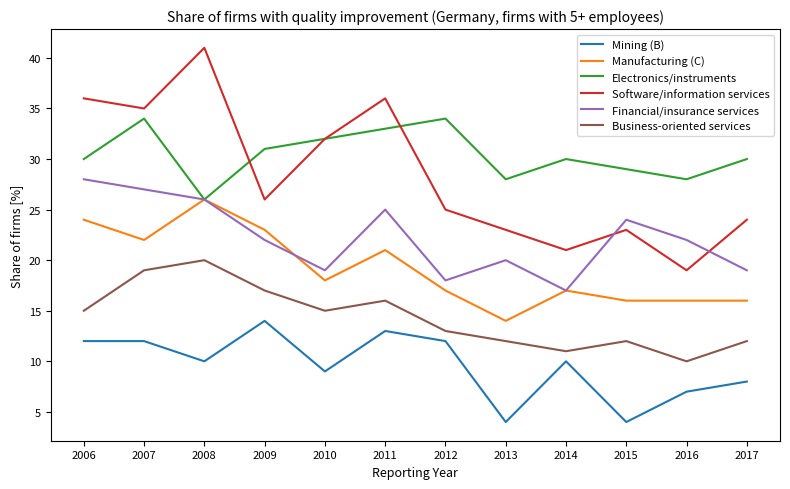

Is the value of Financial/insurance services at 2015 greater than the value of Electronics/instruments at 2009?

No